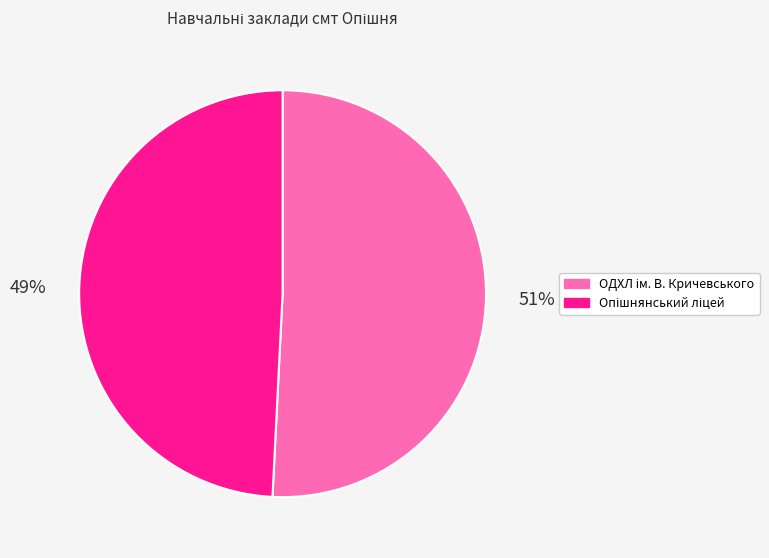

To the nearest percent, what is the average slice percentage?

50%